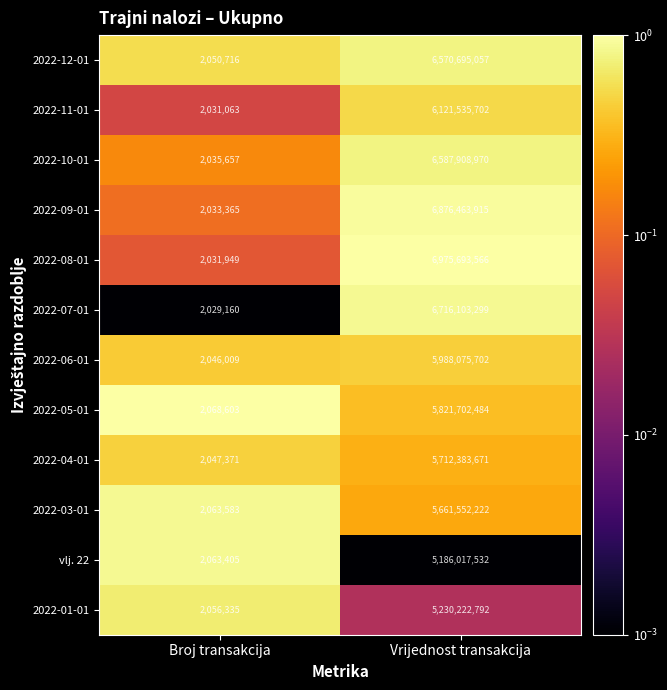

Which series has the widest spread of values?

2022-08-01